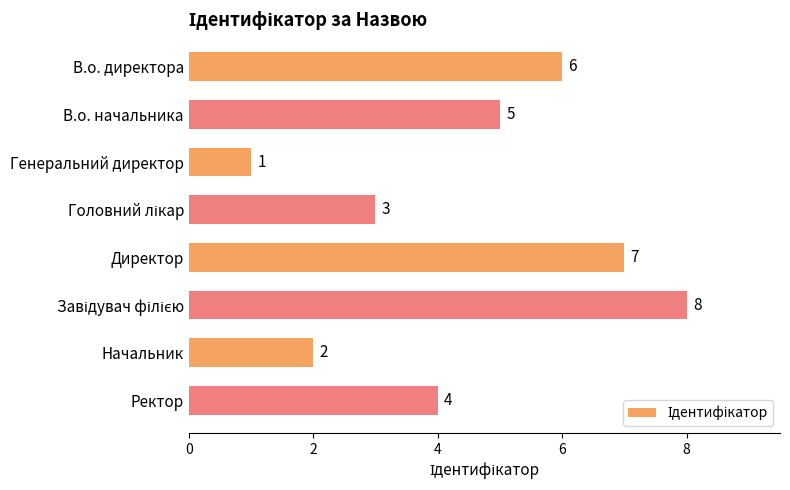

True or false: the data shows 7 at Директор.

True